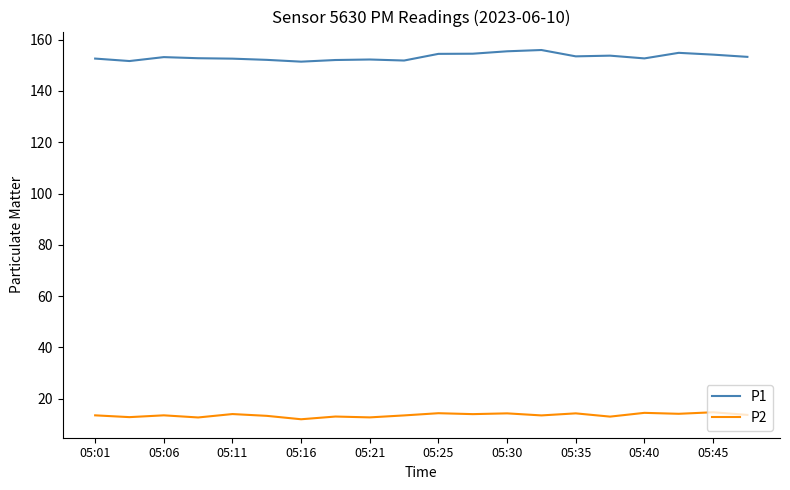

Rank the series by their maximum value, from lowest to highest.

P2, P1